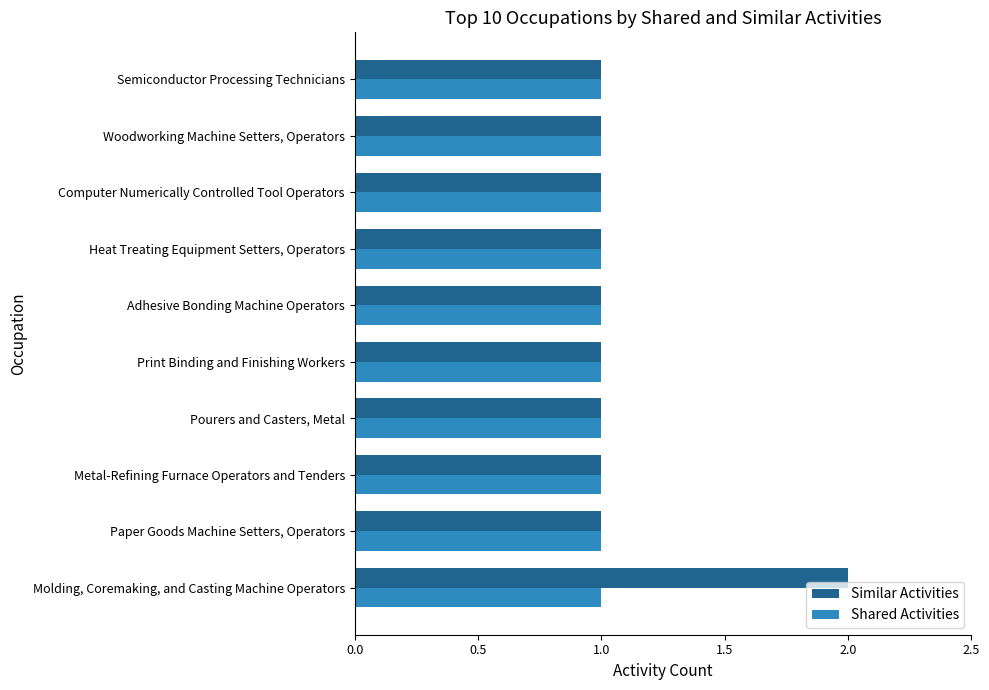

At which category is the sum across all series the highest?

Molding, Coremaking, and Casting Machine Operators